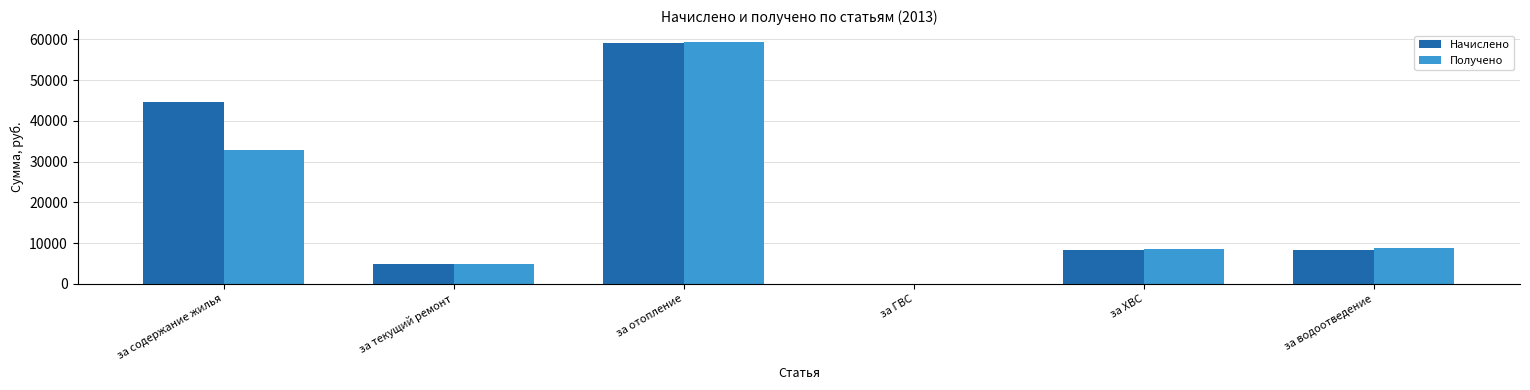

At which category is the sum across all series the highest?

за отопление